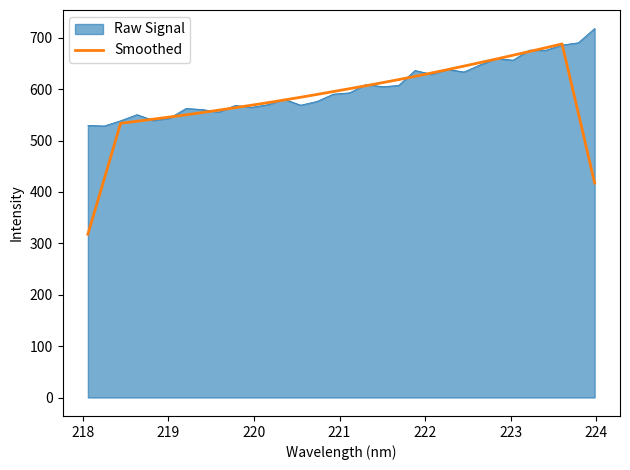

What is the maximum value for Raw Signal?

718.0